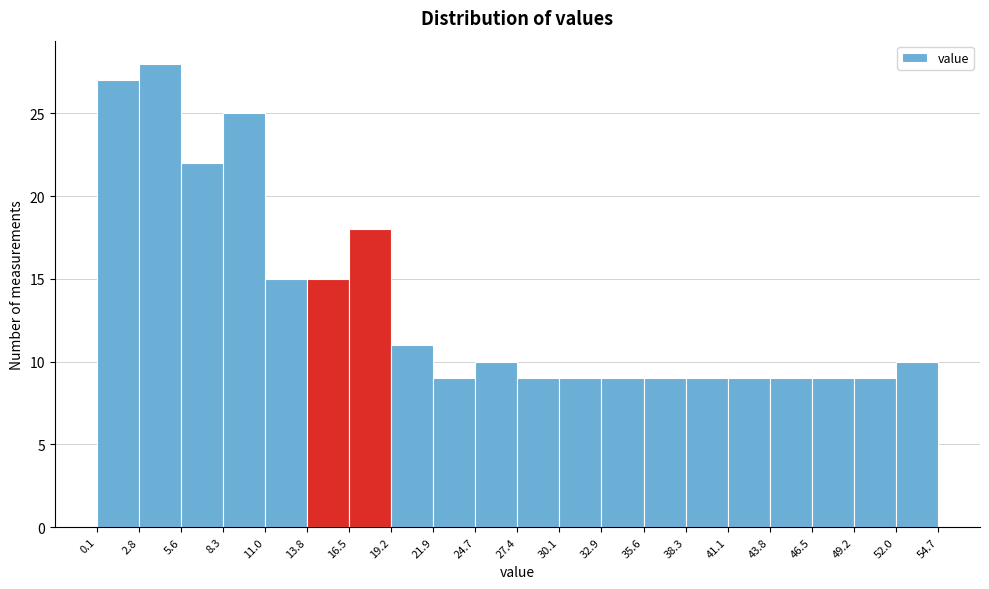

Reading left to right, transcribe this chart: for each bar, give the range it covers on the x-axis and its height. The values are not printed on the chart, so give them approximately, as read against the axis.

0.1 to 2.8: 27
2.8 to 5.6: 28
5.6 to 8.3: 22
8.3 to 11.0: 25
11.0 to 13.8: 15
13.8 to 16.5: 15
16.5 to 19.2: 18
19.2 to 21.9: 11
21.9 to 24.7: 9
24.7 to 27.4: 10
27.4 to 30.1: 9
30.1 to 32.9: 9
32.9 to 35.6: 9
35.6 to 38.3: 9
38.3 to 41.1: 9
41.1 to 43.8: 9
43.8 to 46.5: 9
46.5 to 49.2: 9
49.2 to 52.0: 9
52.0 to 54.7: 10